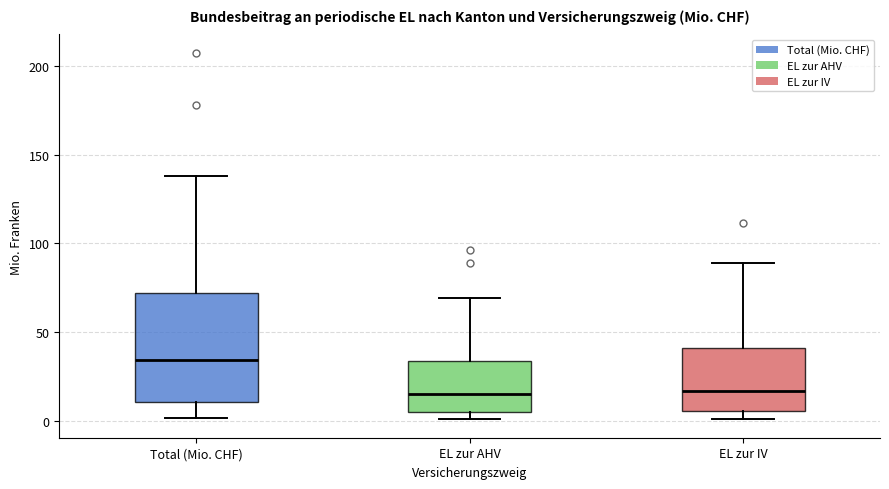

Reading left to right, transcribe this box plot: for each box, give where its median line is, the range the box spans, and where its two whiskers end, as read against the y-axis. The values are not printed on the chart, so give them approximately, as read against the axis.

Total (Mio. CHF): median 35, box 10 to 70, whiskers 0 to 140
EL zur AHV: median 15, box 5 to 35, whiskers 0 to 70
EL zur IV: median 15, box 5 to 40, whiskers 0 to 90